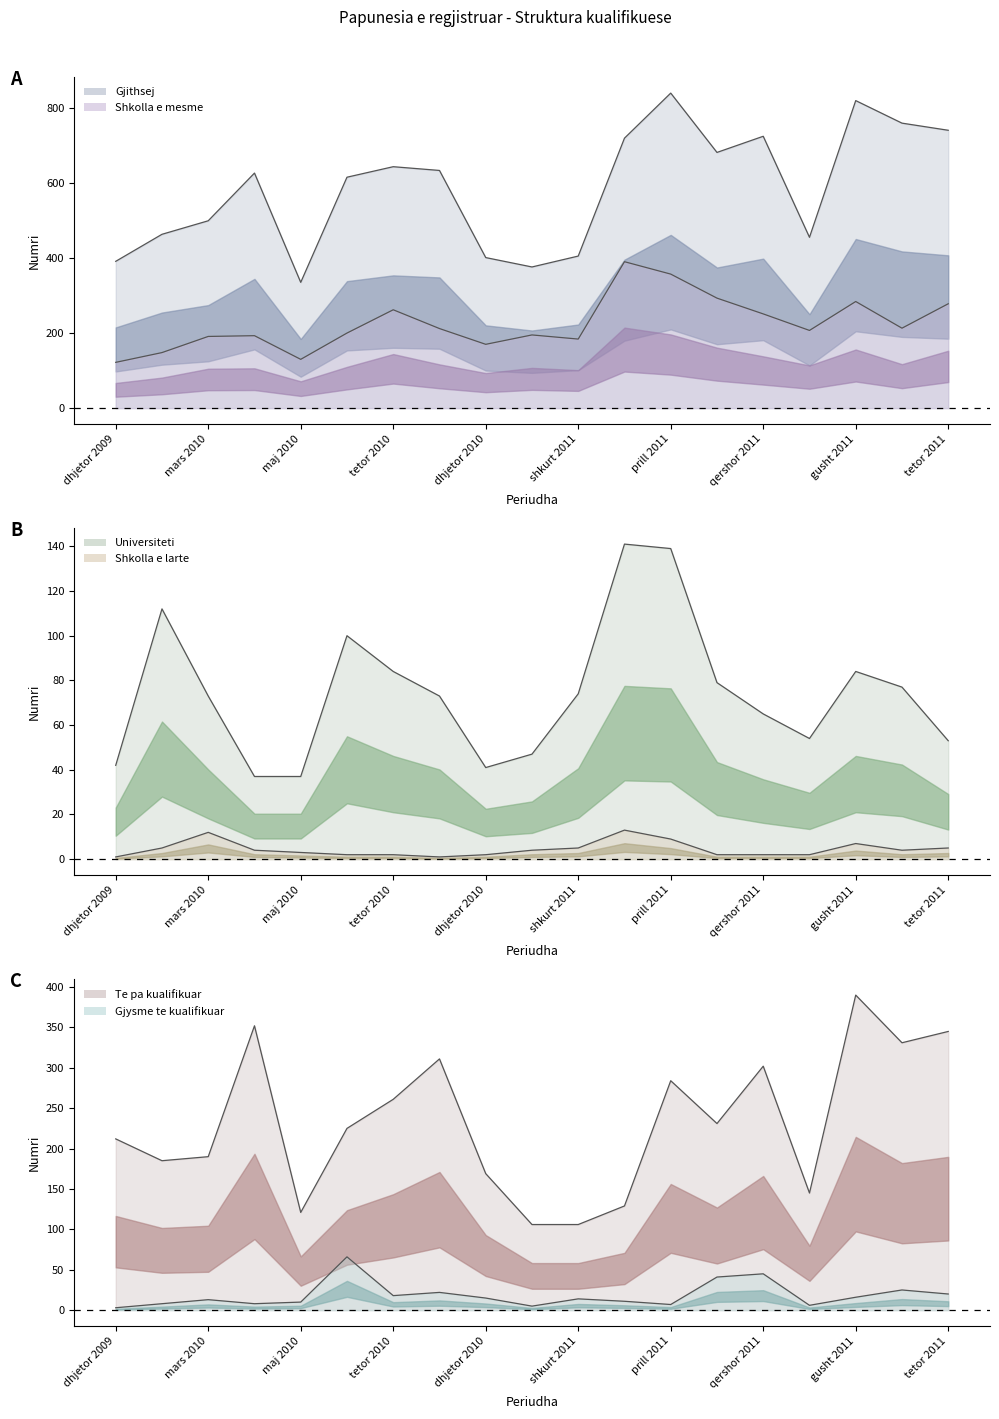

How many interior local peaks does the Shkolla e larte (line) series have?

3